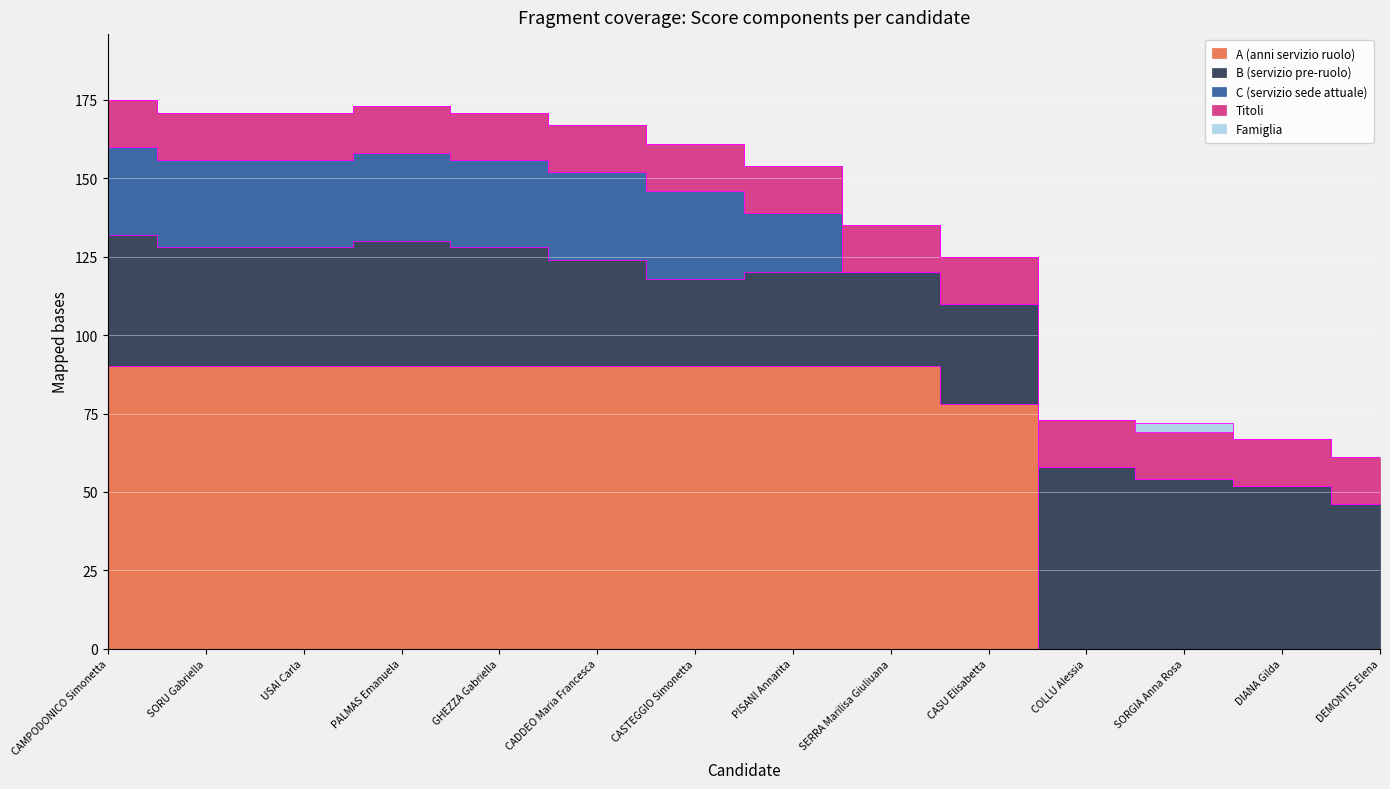

Which series has the largest range (max minus min)?

A (anni servizio ruolo)